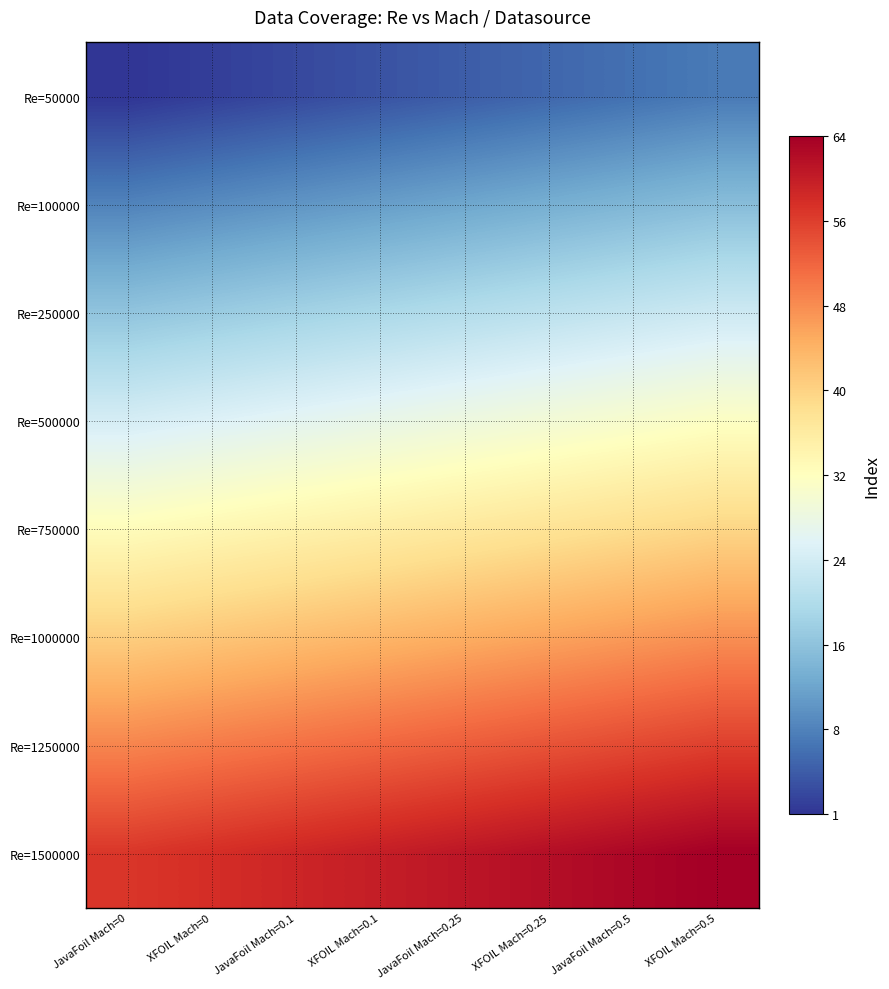

Reading right to left, extract all data points from this chart.

Re=50000: XFOIL Mach=0.5=8	JavaFoil Mach=0.5=7	XFOIL Mach=0.25=6	JavaFoil Mach=0.25=5	XFOIL Mach=0.1=4	JavaFoil Mach=0.1=3	XFOIL Mach=0=2	JavaFoil Mach=0=1
Re=100000: XFOIL Mach=0.5=16	JavaFoil Mach=0.5=15	XFOIL Mach=0.25=14	JavaFoil Mach=0.25=13	XFOIL Mach=0.1=12	JavaFoil Mach=0.1=11	XFOIL Mach=0=10	JavaFoil Mach=0=9
Re=250000: XFOIL Mach=0.5=24	JavaFoil Mach=0.5=23	XFOIL Mach=0.25=22	JavaFoil Mach=0.25=21	XFOIL Mach=0.1=20	JavaFoil Mach=0.1=19	XFOIL Mach=0=18	JavaFoil Mach=0=17
Re=500000: XFOIL Mach=0.5=32	JavaFoil Mach=0.5=31	XFOIL Mach=0.25=30	JavaFoil Mach=0.25=29	XFOIL Mach=0.1=28	JavaFoil Mach=0.1=27	XFOIL Mach=0=26	JavaFoil Mach=0=25
Re=750000: XFOIL Mach=0.5=40	JavaFoil Mach=0.5=39	XFOIL Mach=0.25=38	JavaFoil Mach=0.25=37	XFOIL Mach=0.1=36	JavaFoil Mach=0.1=35	XFOIL Mach=0=34	JavaFoil Mach=0=33
Re=1000000: XFOIL Mach=0.5=48	JavaFoil Mach=0.5=47	XFOIL Mach=0.25=46	JavaFoil Mach=0.25=45	XFOIL Mach=0.1=44	JavaFoil Mach=0.1=43	XFOIL Mach=0=42	JavaFoil Mach=0=41
Re=1250000: XFOIL Mach=0.5=56	JavaFoil Mach=0.5=55	XFOIL Mach=0.25=54	JavaFoil Mach=0.25=53	XFOIL Mach=0.1=52	JavaFoil Mach=0.1=51	XFOIL Mach=0=50	JavaFoil Mach=0=49
Re=1500000: XFOIL Mach=0.5=64	JavaFoil Mach=0.5=63	XFOIL Mach=0.25=62	JavaFoil Mach=0.25=61	XFOIL Mach=0.1=60	JavaFoil Mach=0.1=59	XFOIL Mach=0=58	JavaFoil Mach=0=57